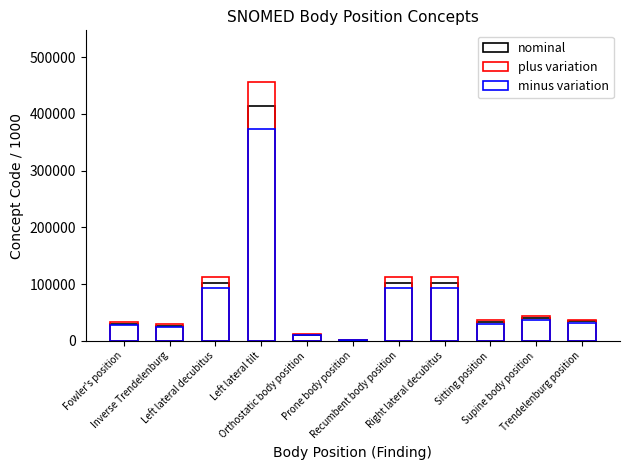

Count the number of data series in this chart.

3